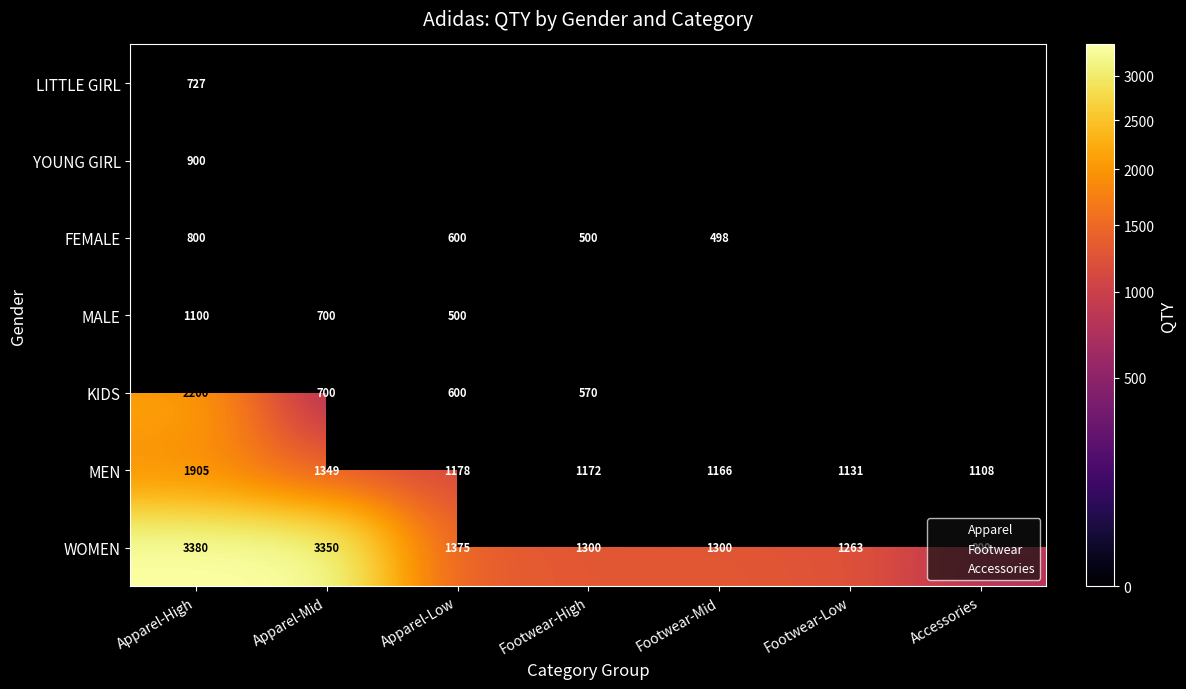

List the labels in order of MALE value, smallest first.

Footwear-High, Footwear-Mid, Footwear-Low, Accessories, Apparel-Low, Apparel-Mid, Apparel-High